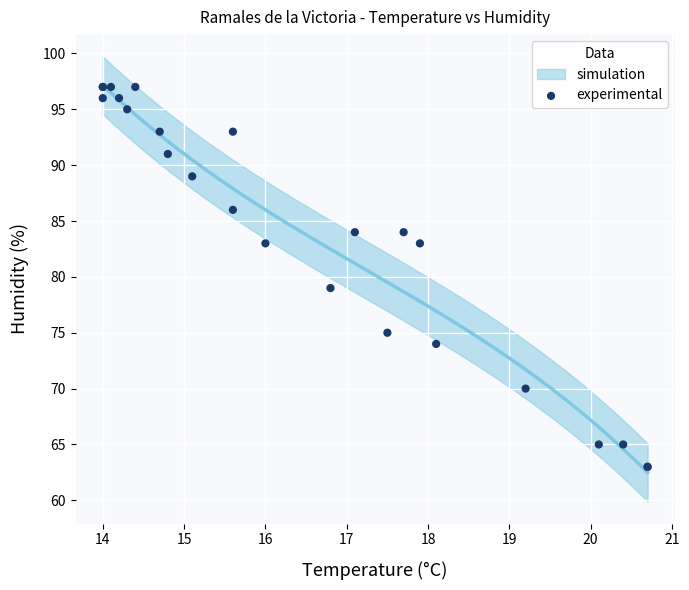

What Y value in the scatter plot is closest to 80?

79